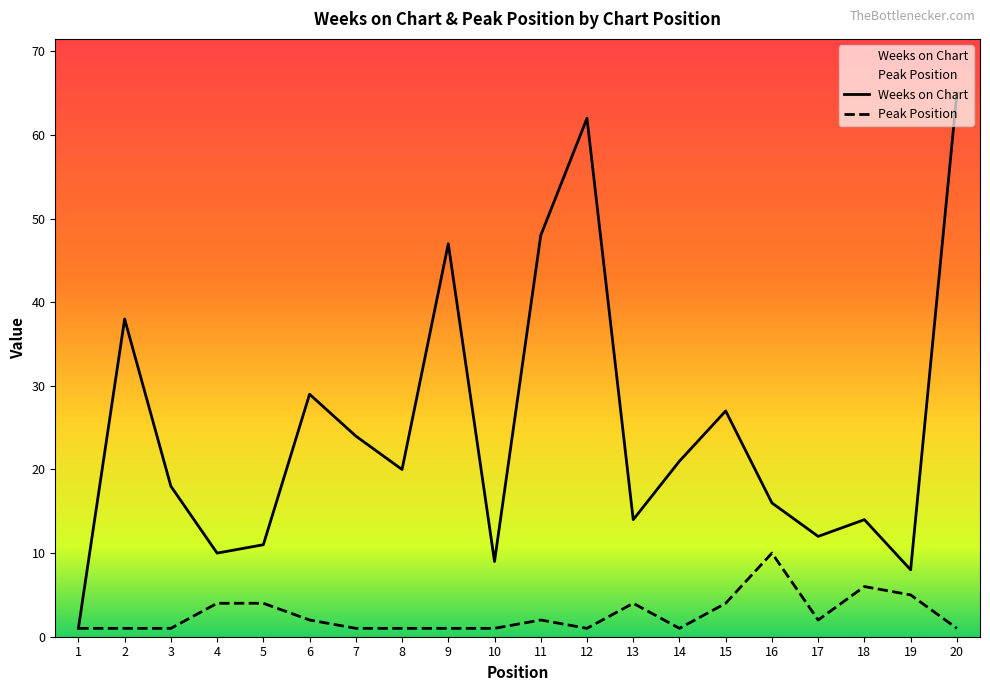

True or false: Peak Position has a value of 1 at 9.

True